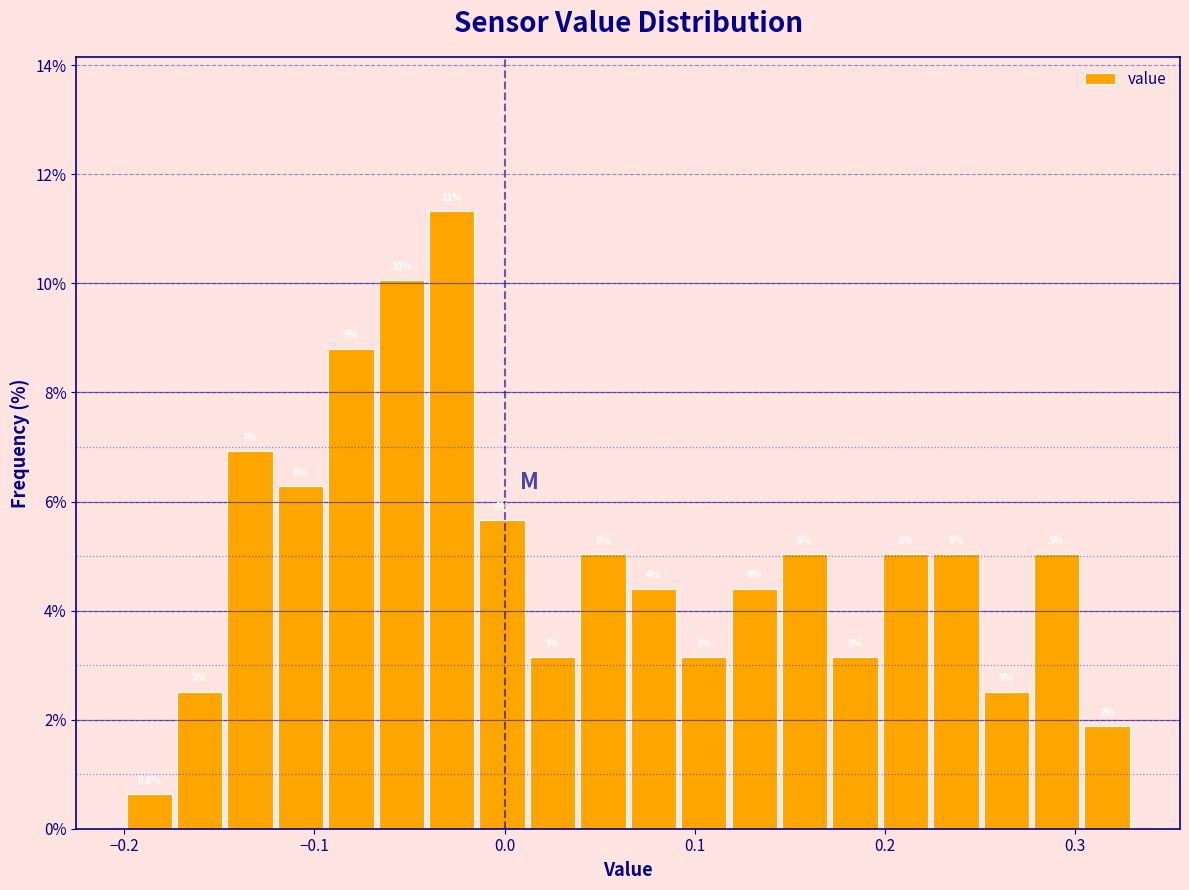

Read against the x-axis, roughly where is the centre of the tallest bar?

-0.03